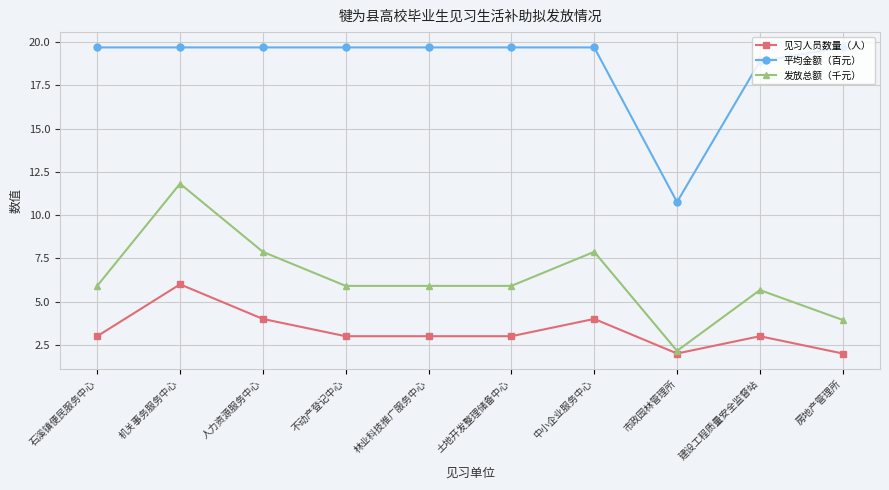

What is the difference between the maximum and second lowest values in the 平均金额（百元） series?

0.8